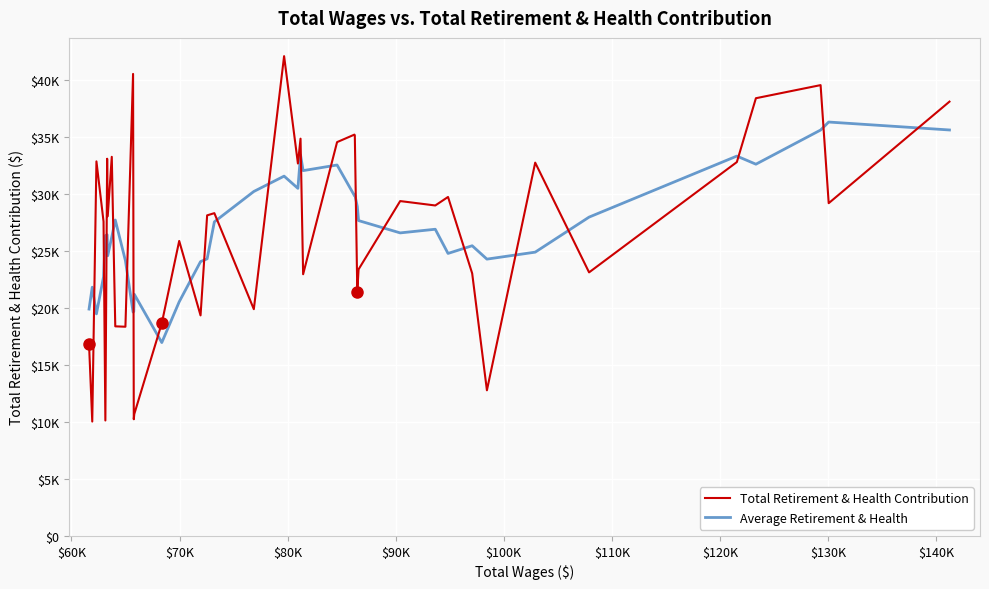

Which series ends up on top after the final intersection of Average Retirement & Health and Total Retirement & Health Contribution?

Total Retirement & Health Contribution